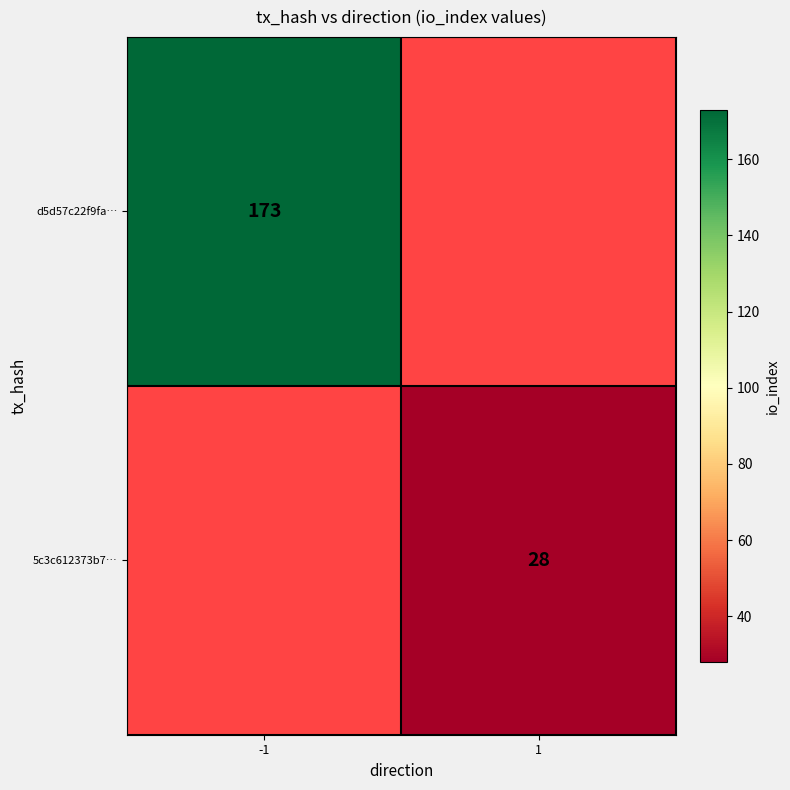

True or false: 5c3c612373b7… has a value of 13 at 1.

False